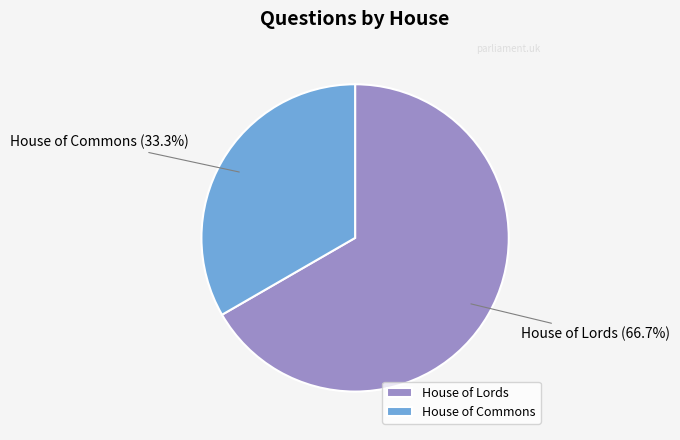

Which category has the biggest portion of the pie?

House of Lords